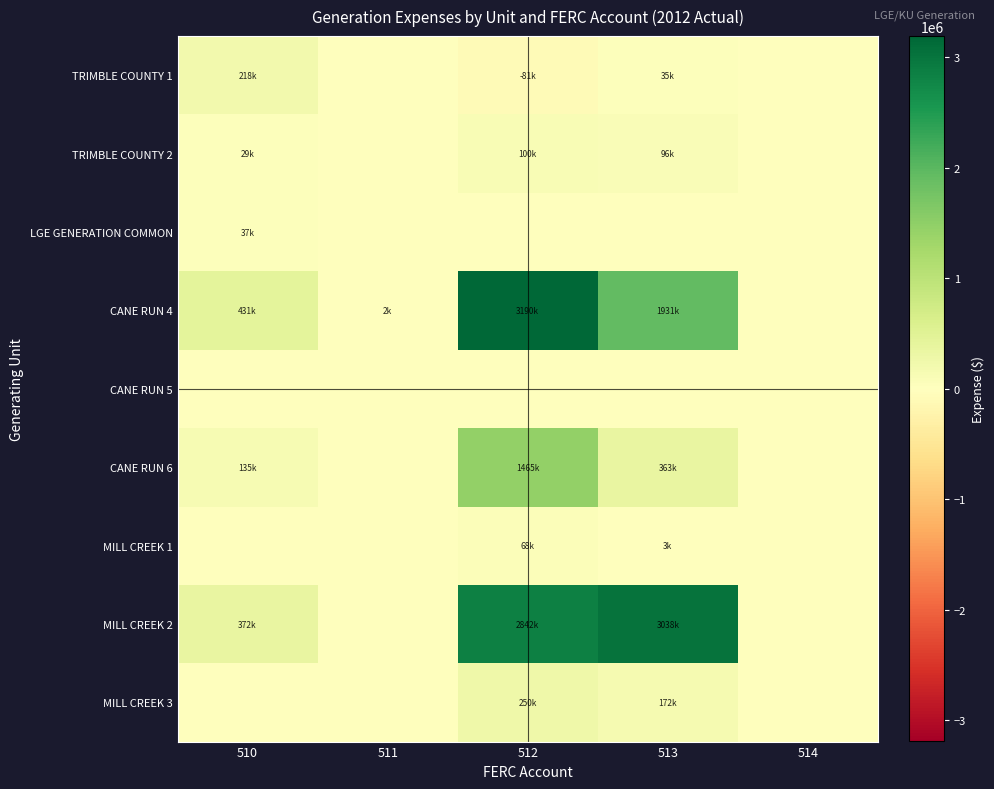

At which category is the sum across all series the highest?

512